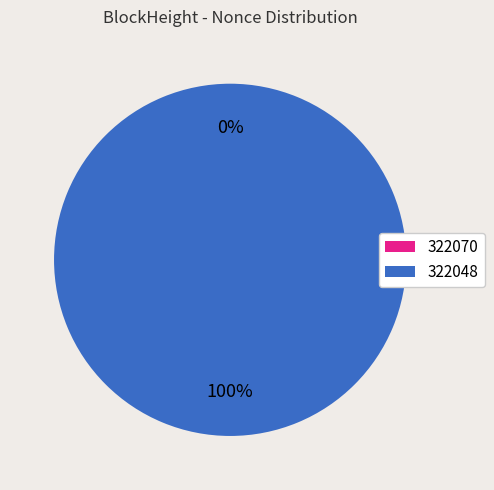

What is the smallest slice in the pie chart?

322070